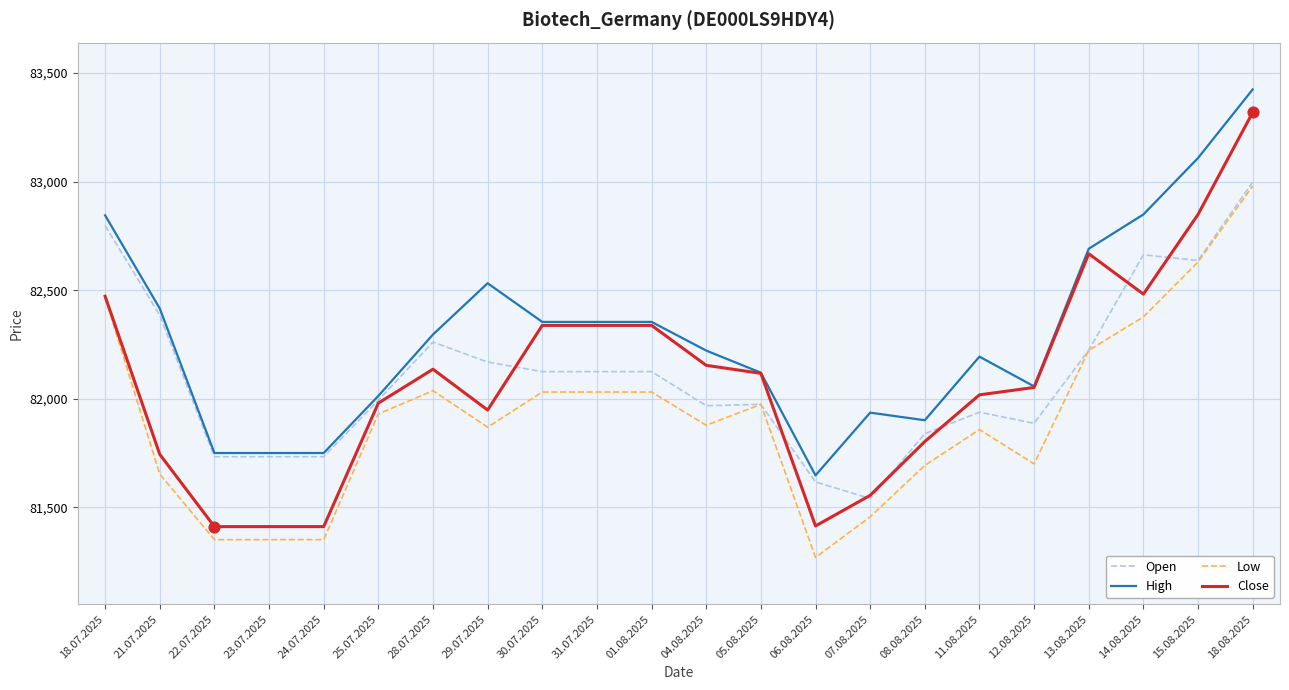

What are all the series names shown in the legend?

Open, High, Low, Close